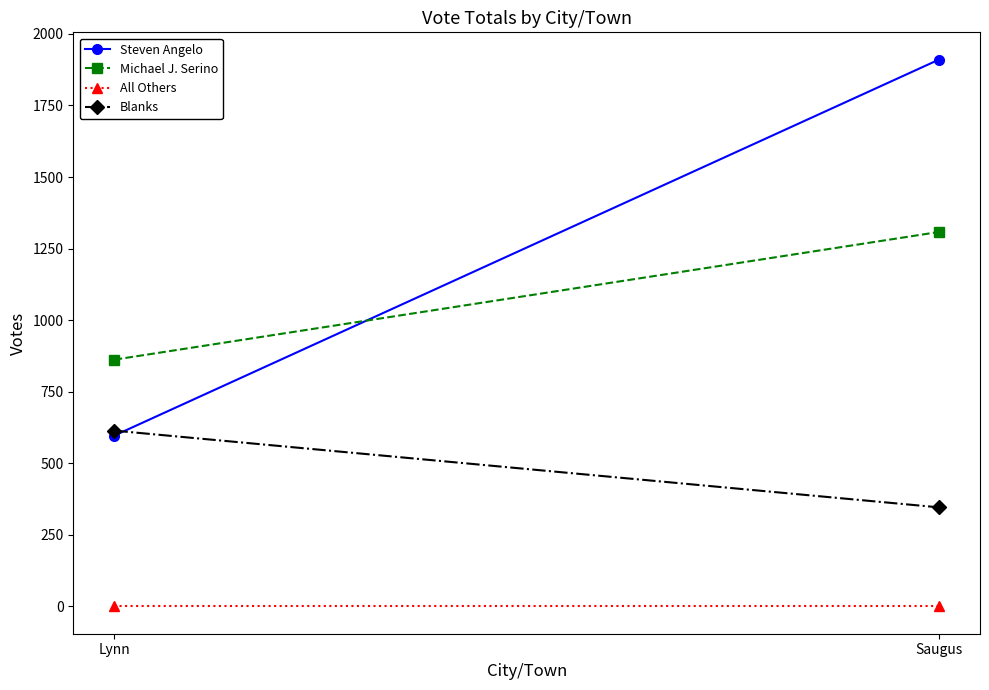

Which series changed the most between Lynn and Saugus?

Steven Angelo